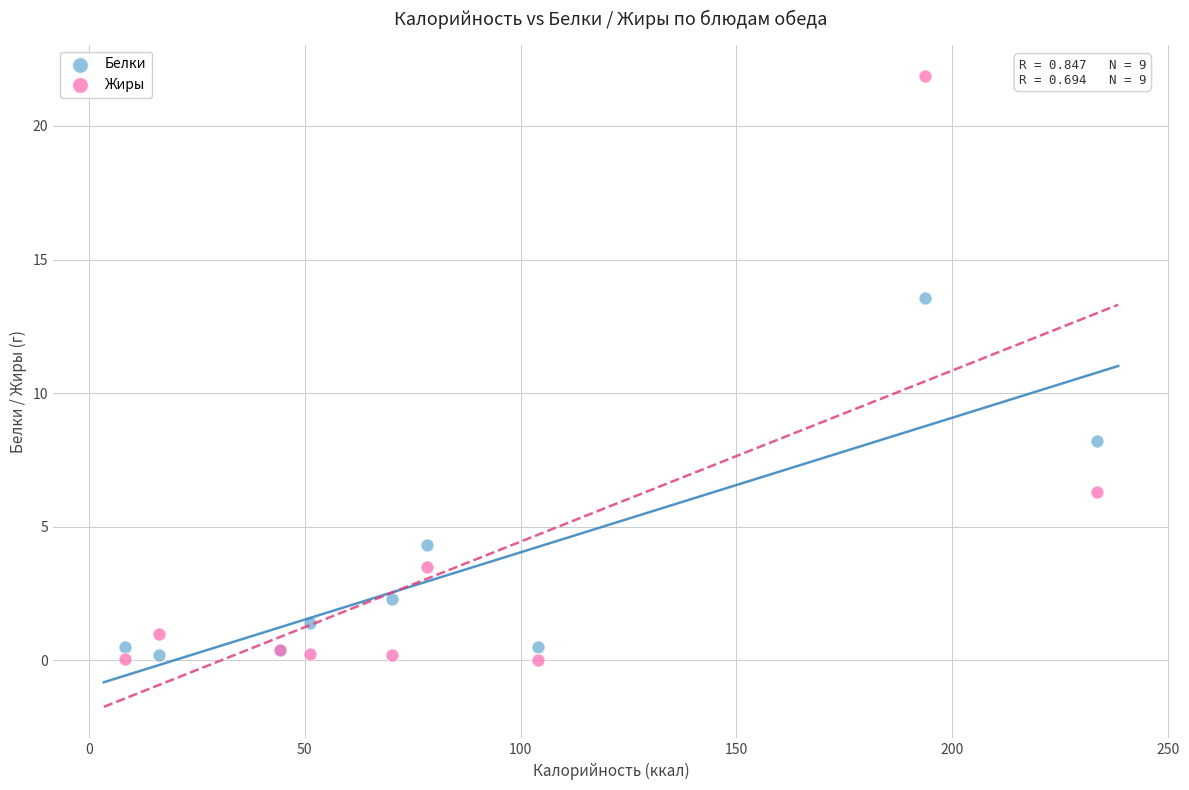

What is the X range (max minus min) for the scatter plot?

224.9